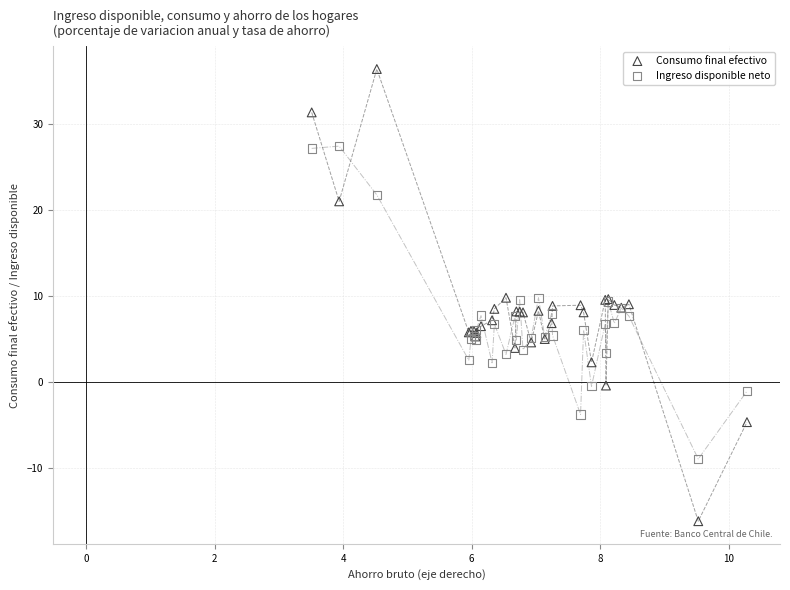

Which series contains the lowest Y value?

Consumo final efectivo